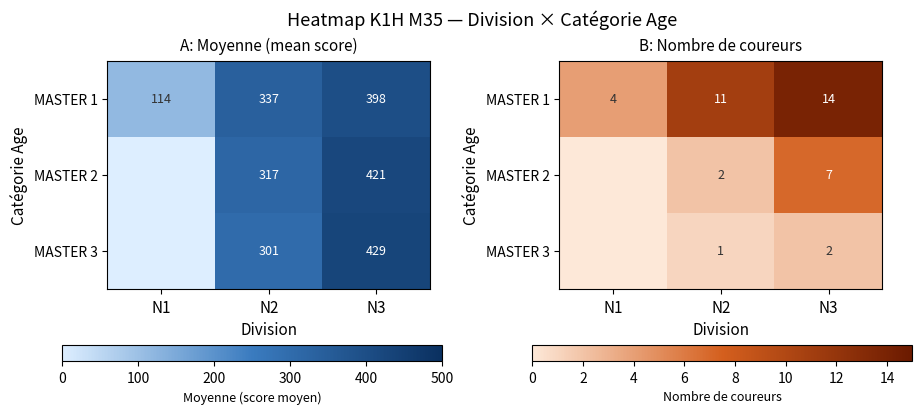

Count the MASTER 2 values in the range 0 to 7.

3